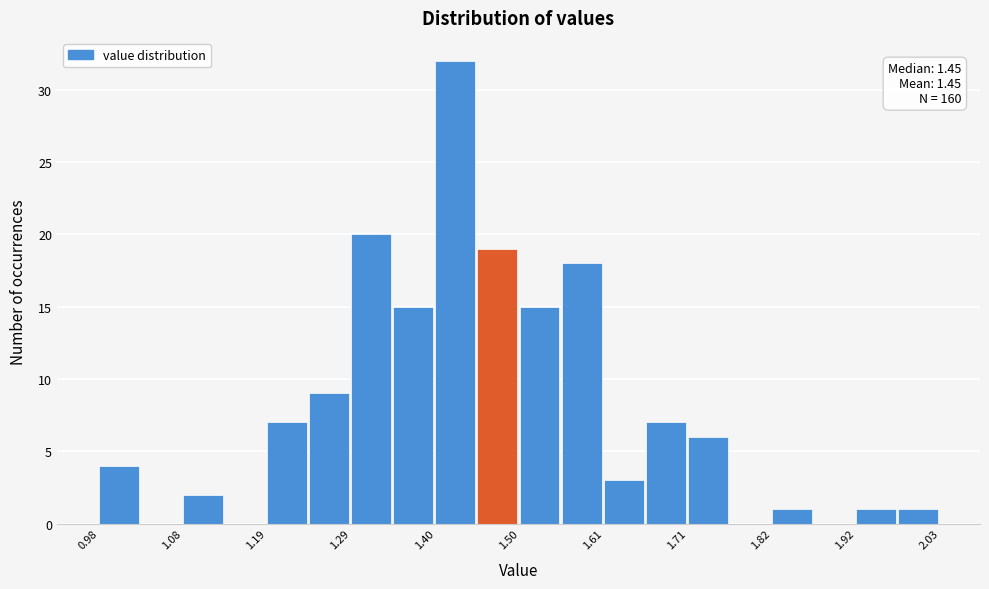

Read against the x-axis, roughly where is the centre of the tallest bar?

1.42